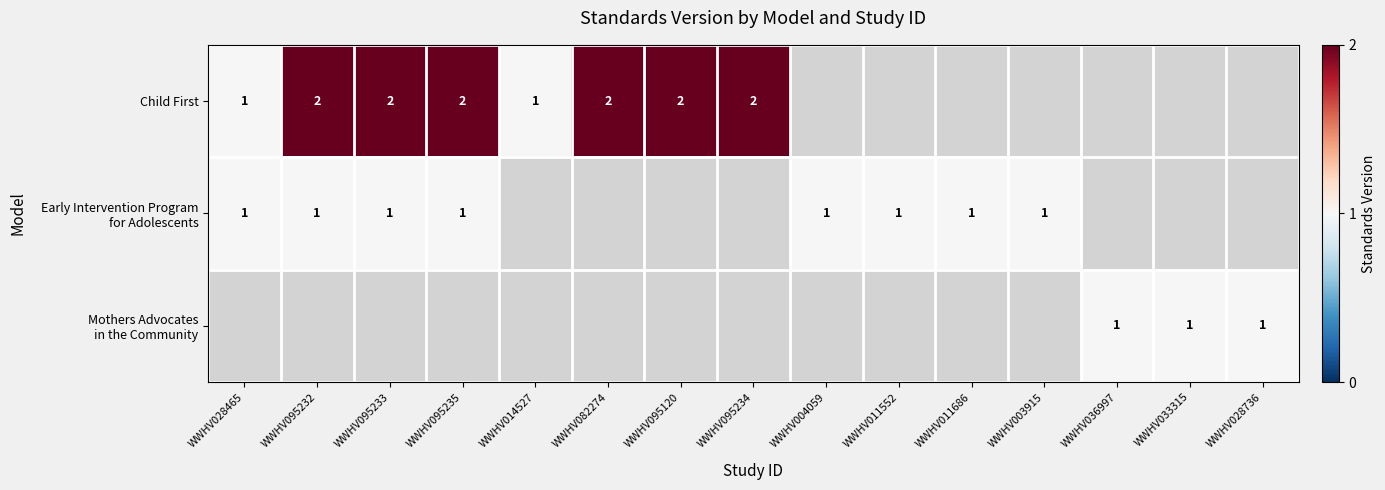

Is it true that Child First equals 1 at WWHV082274?

False